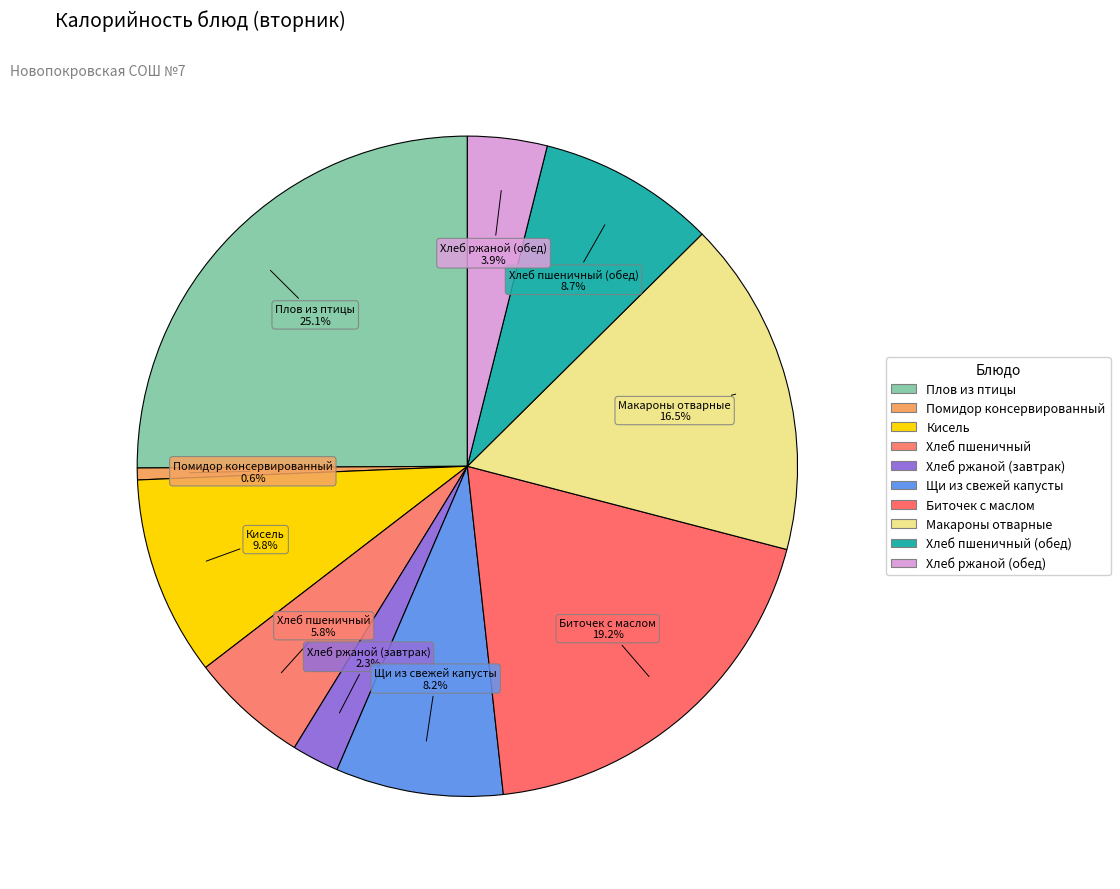

How many segments does this pie chart have?

10